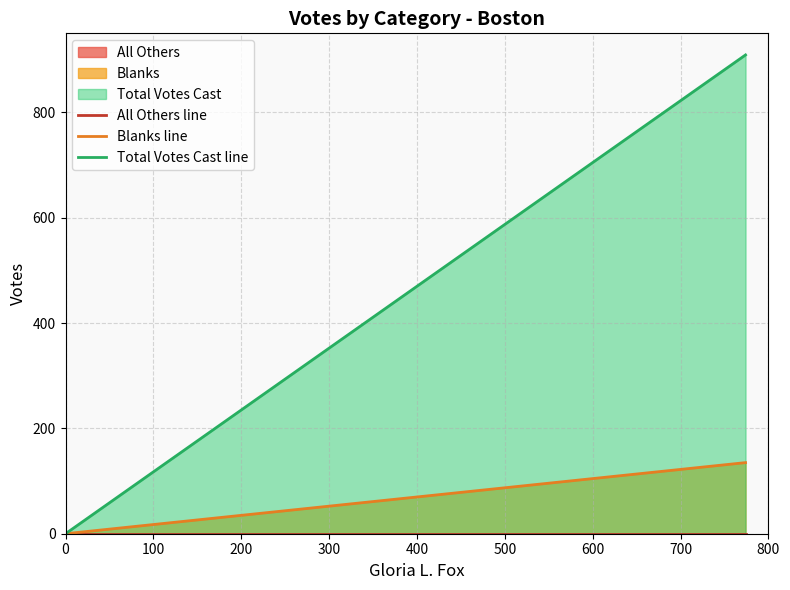

Reading right to left, transcribe all the data shown in this chart.

All Others line: 0	0
Blanks line: 135	0
Total Votes Cast line: 909	0